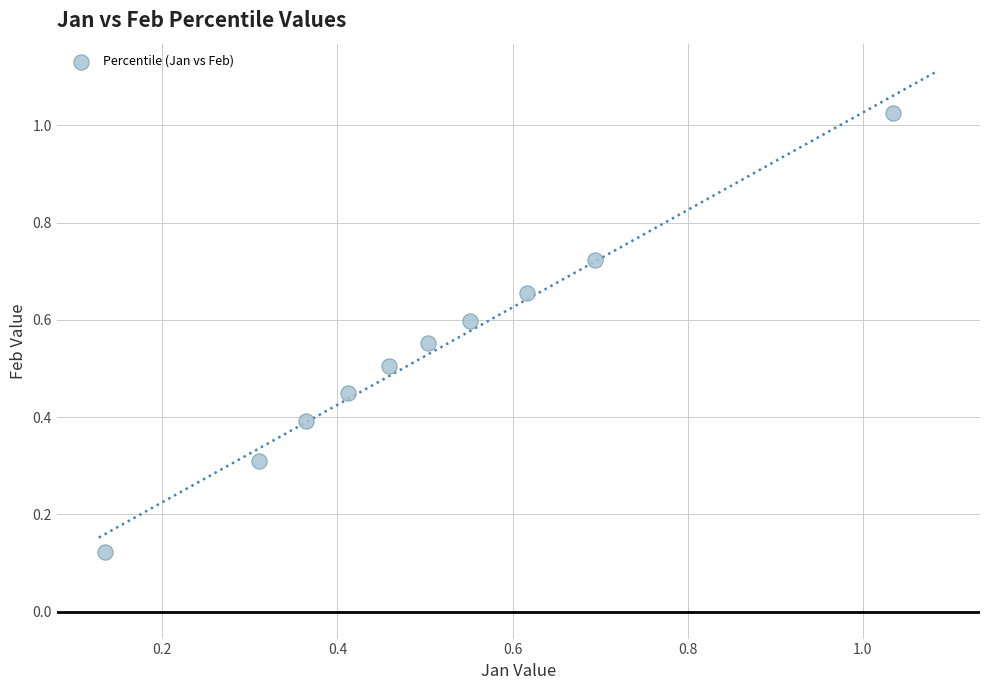

What is the range of Y values (max minus min)?

0.9